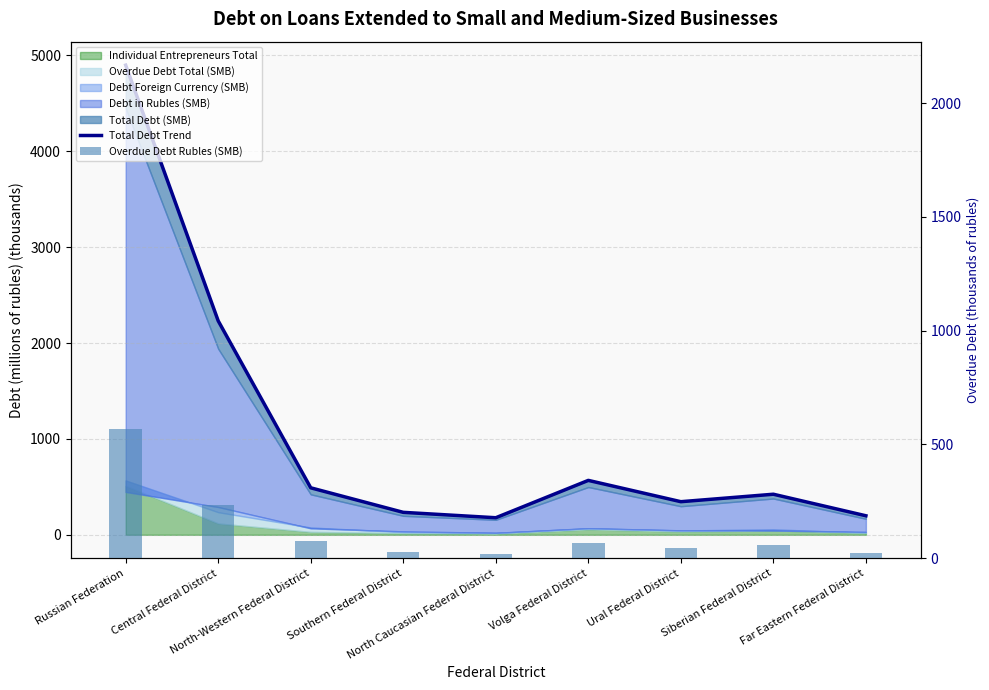

At which label is Total Debt Trend closest to 2538?

Central Federal District